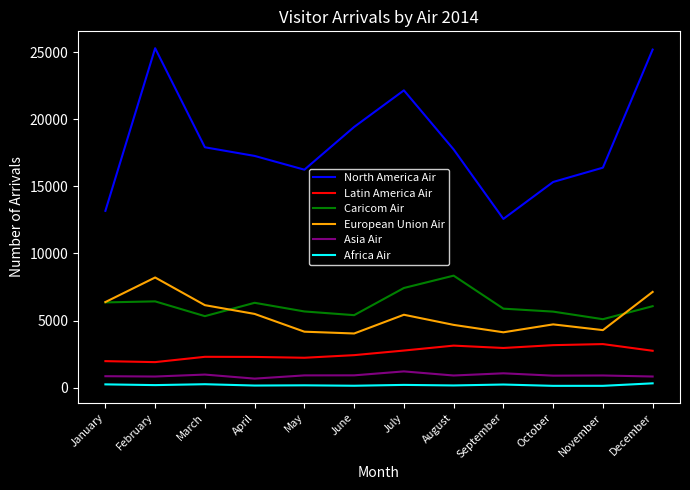

What is the lowest value of the European Union Air series?

4043